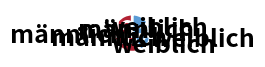

Does any single category account for the majority?

Yes